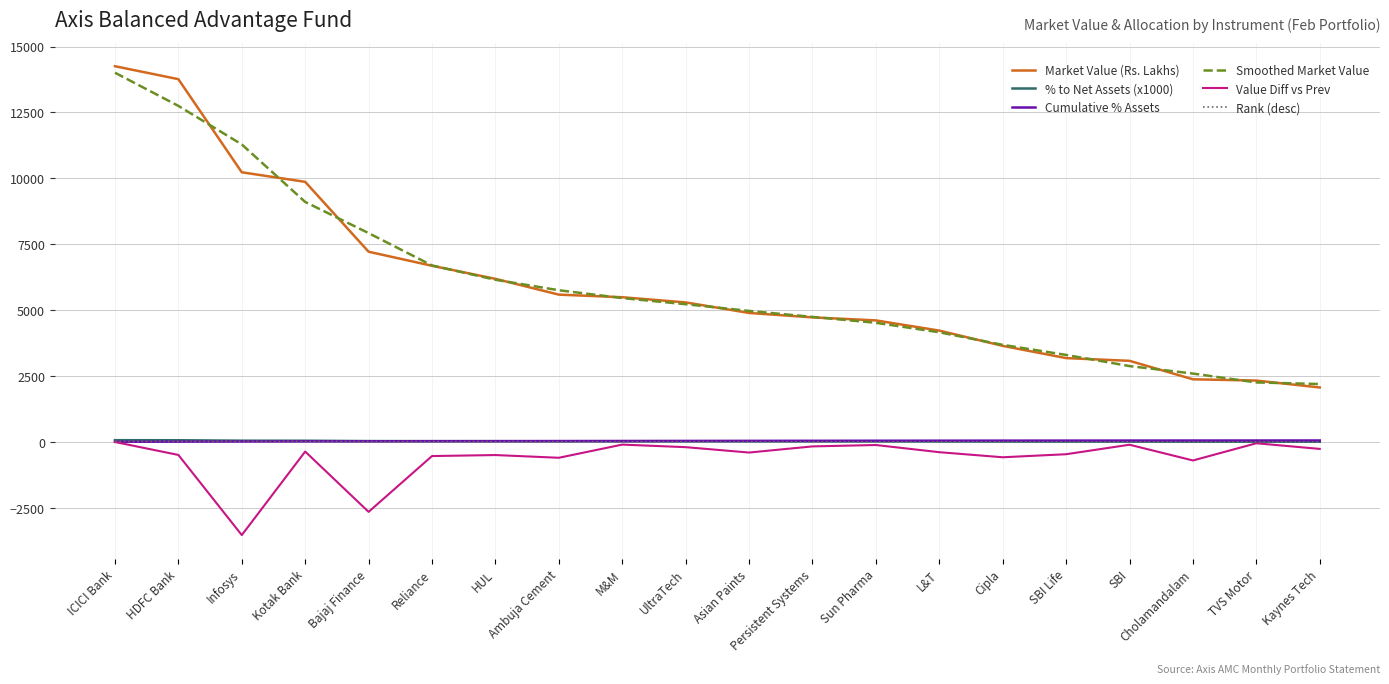

What is the maximum value shown in the chart?

14252.1